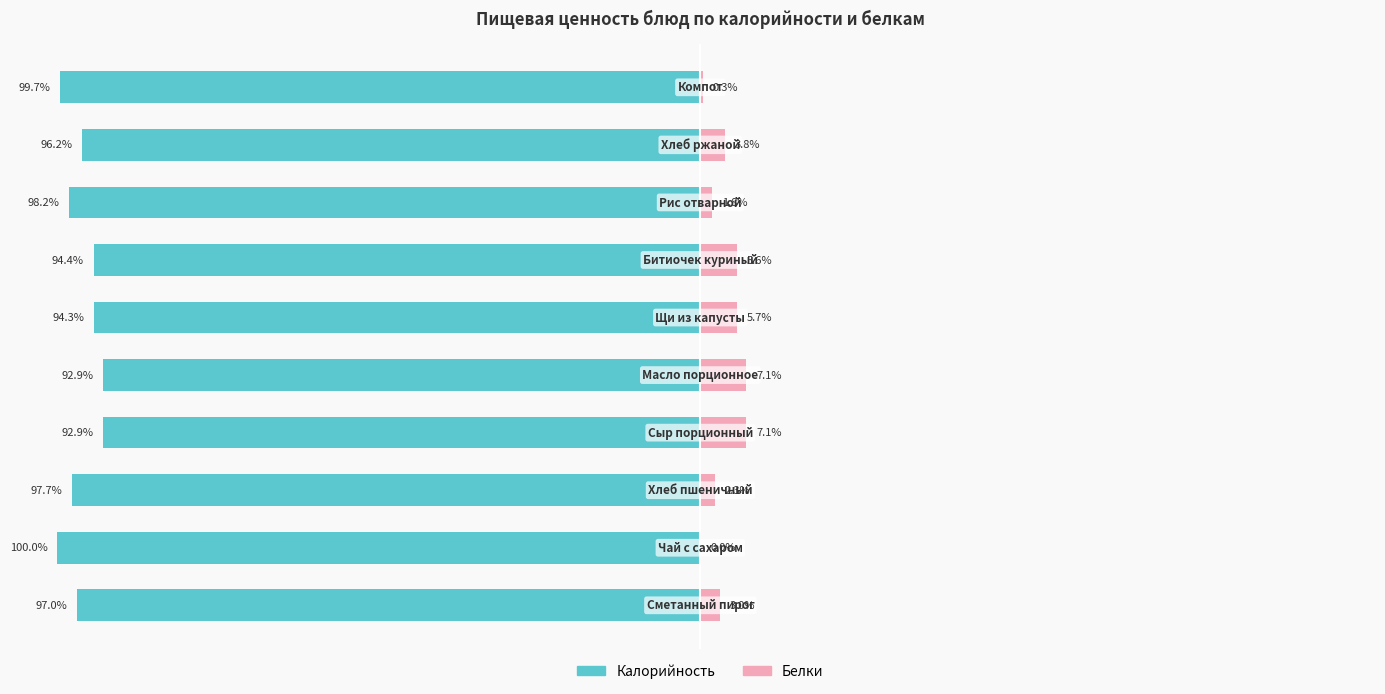

At how many categories does at least one series exceed -9?

10